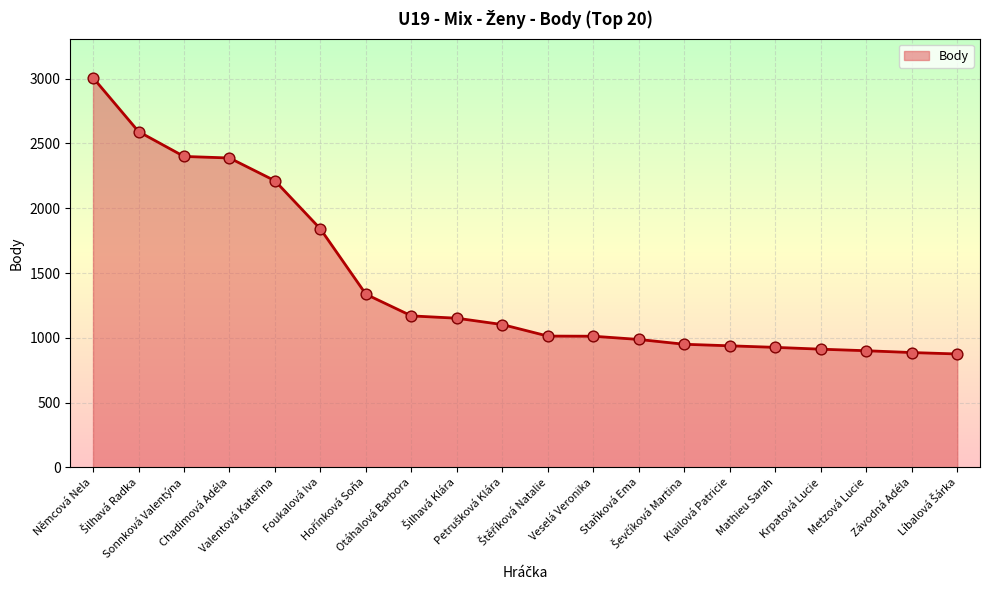

What is the difference between the maximum and minimum values?

2133